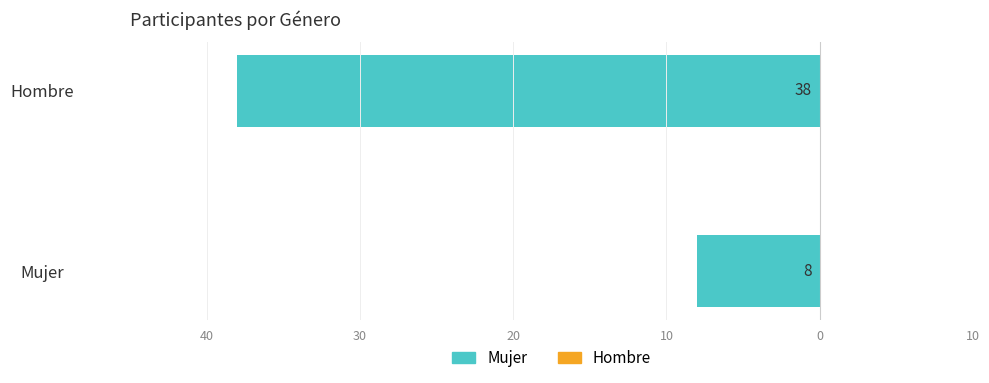

Are the bars horizontal?

Yes